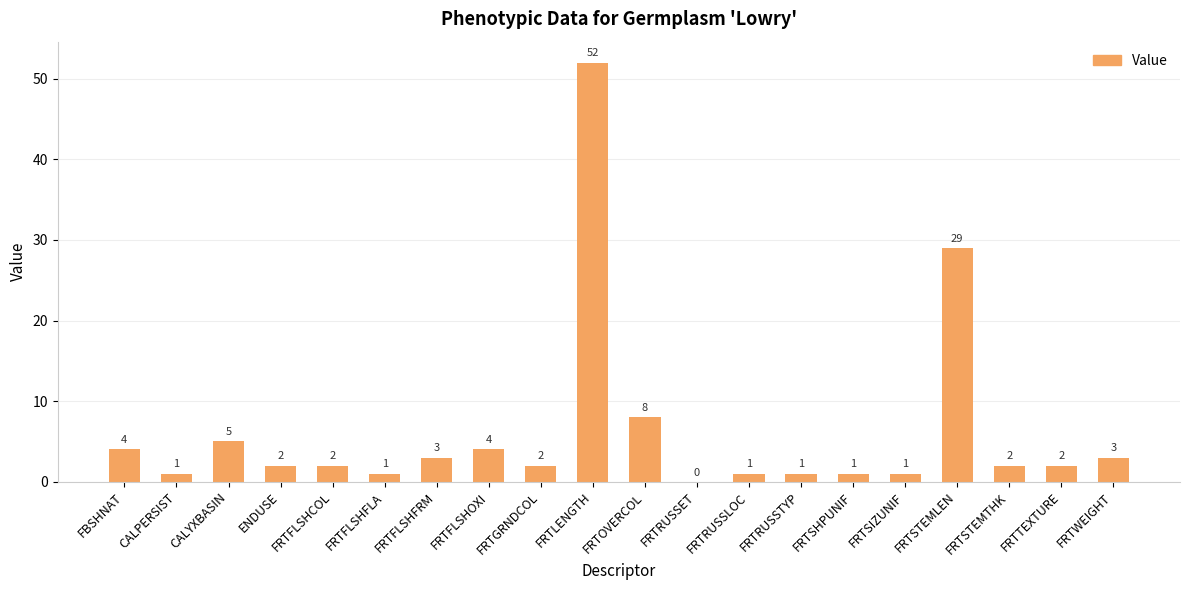

Which has a higher value, FRTFLSHFRM or FRTTEXTURE?

FRTFLSHFRM